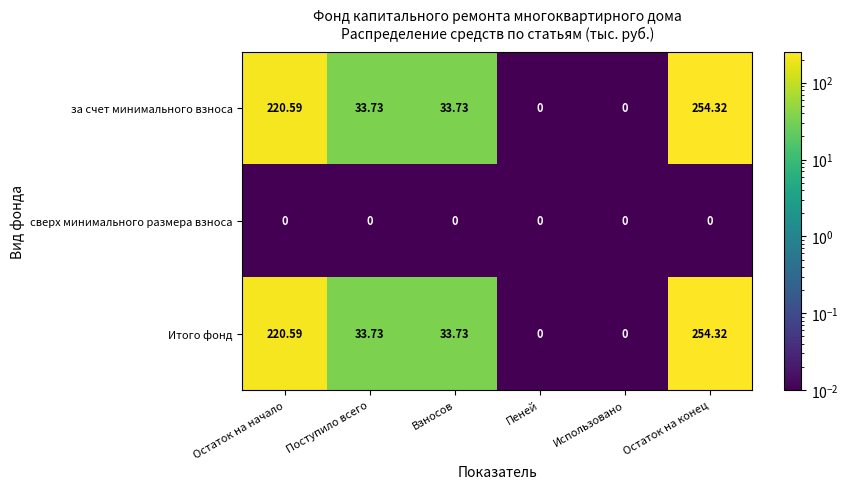

At which category is the sum across all series the highest?

Остаток на конец